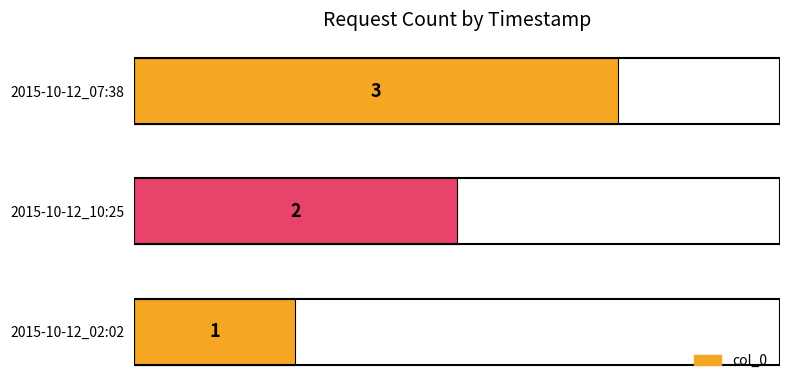

Approximately how many times larger is the value at 2015-10-12_07:38 compared to 2015-10-12_02:02?

3.0